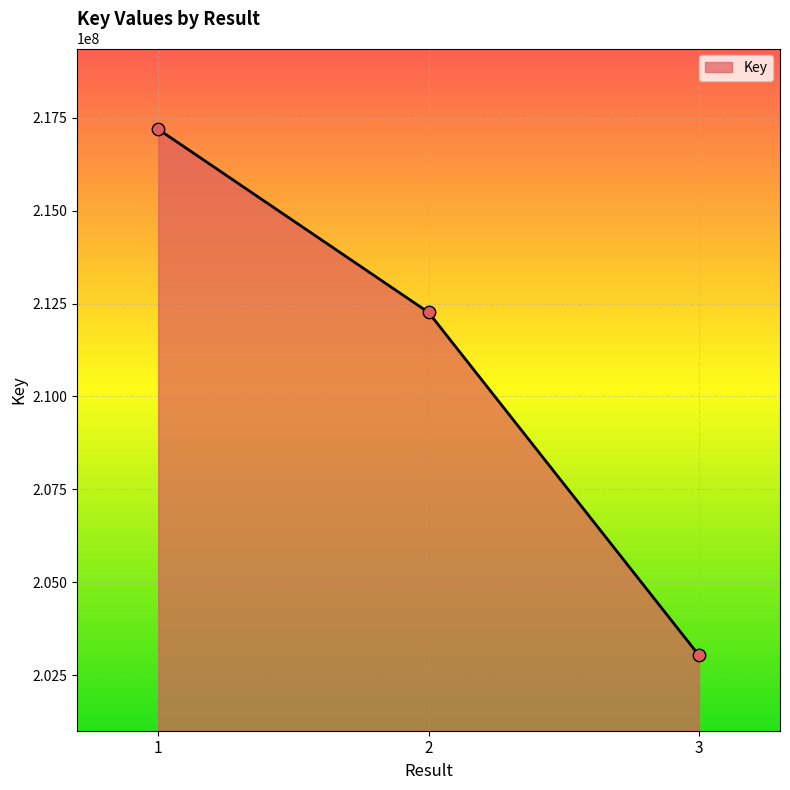

What is the change in value from 1 to 2?

-4929437